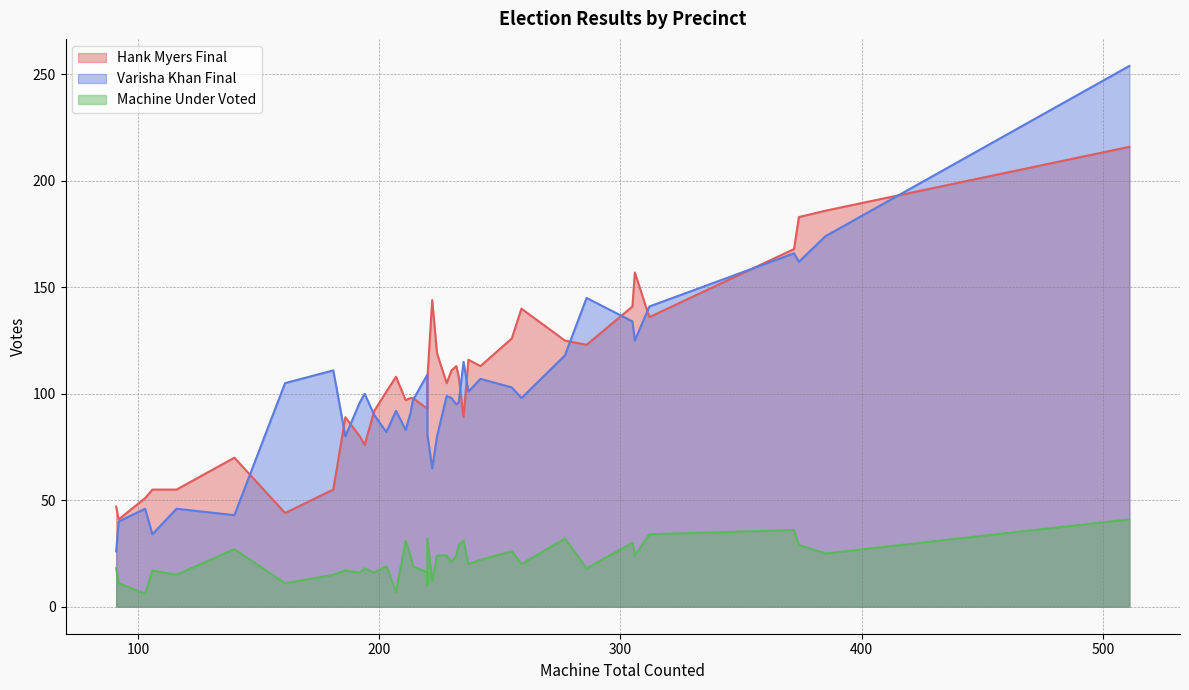

Rank the series by their maximum value, from highest to lowest.

Varisha Khan Final, Hank Myers Final, Machine Under Voted